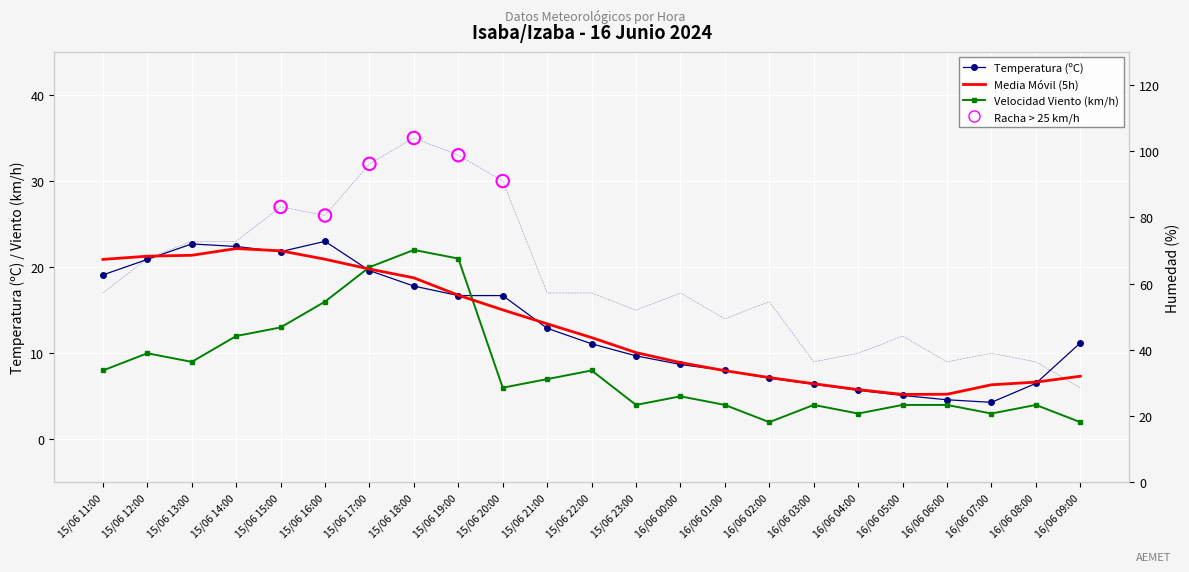

At which category is the sum across all series the highest?

15/06 18:00